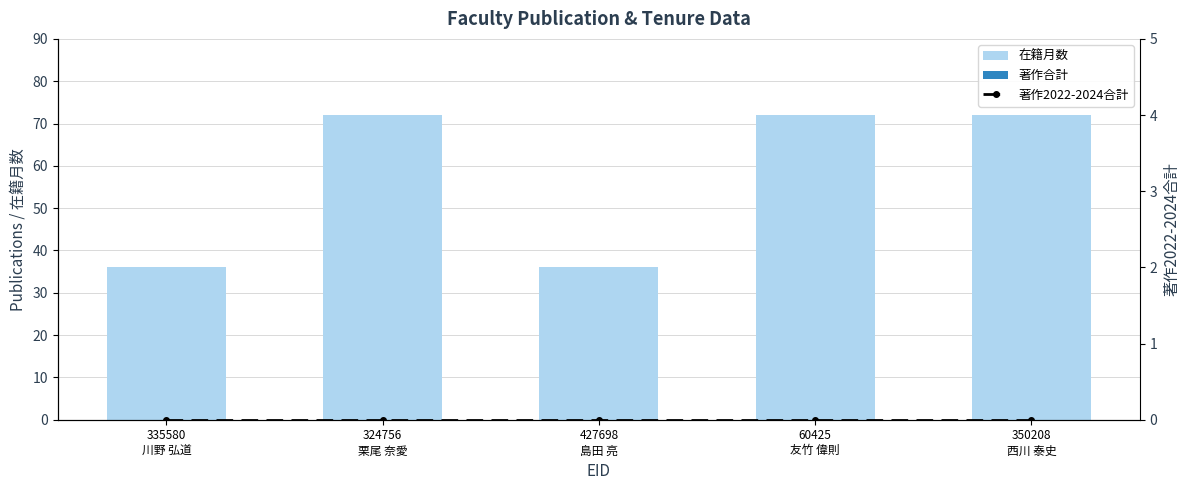

What is the total value across all series at 350208
西川 泰史?

72